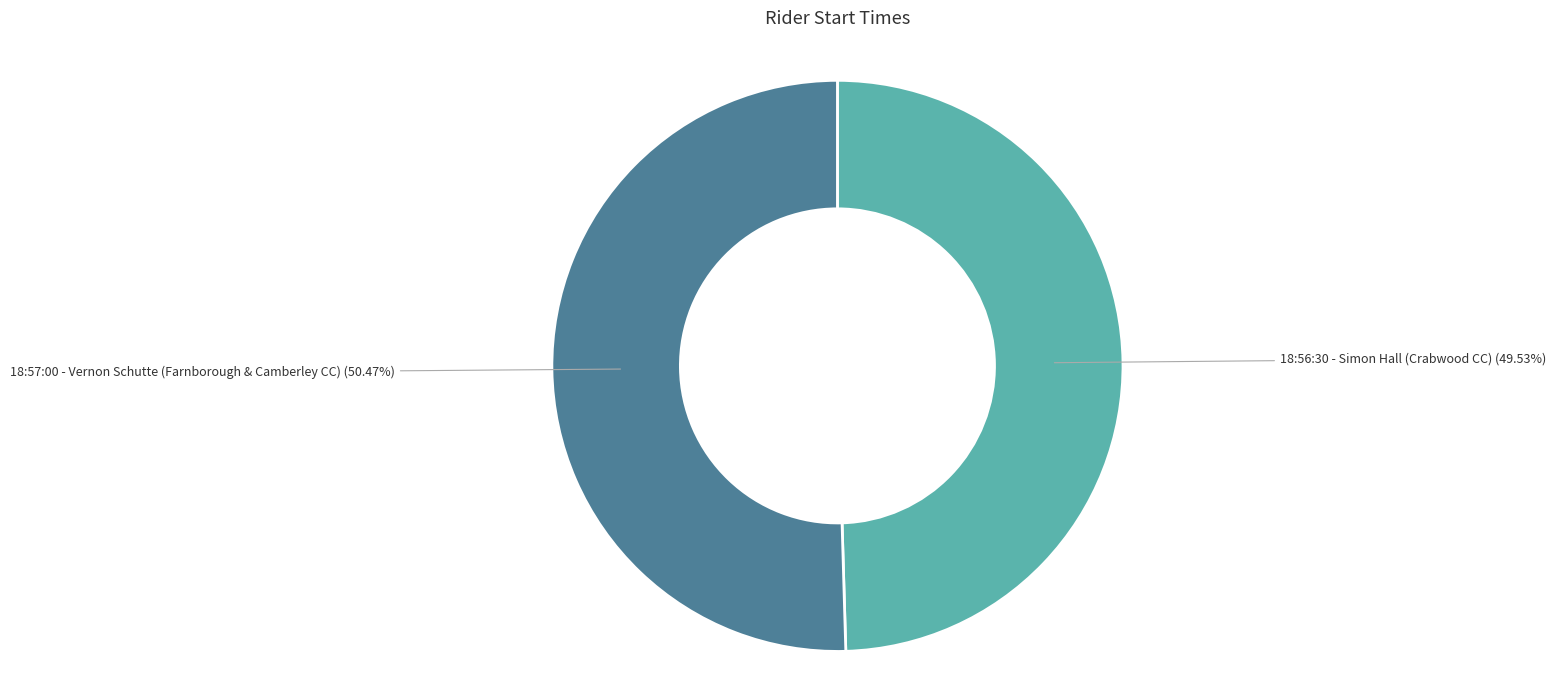

Does any single category account for the majority?

Yes